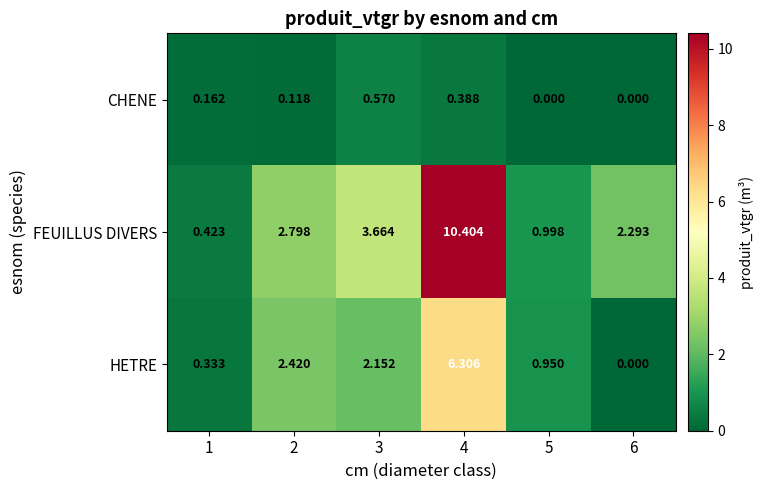

What is the spread (max minus min) of values at 6?

2.3